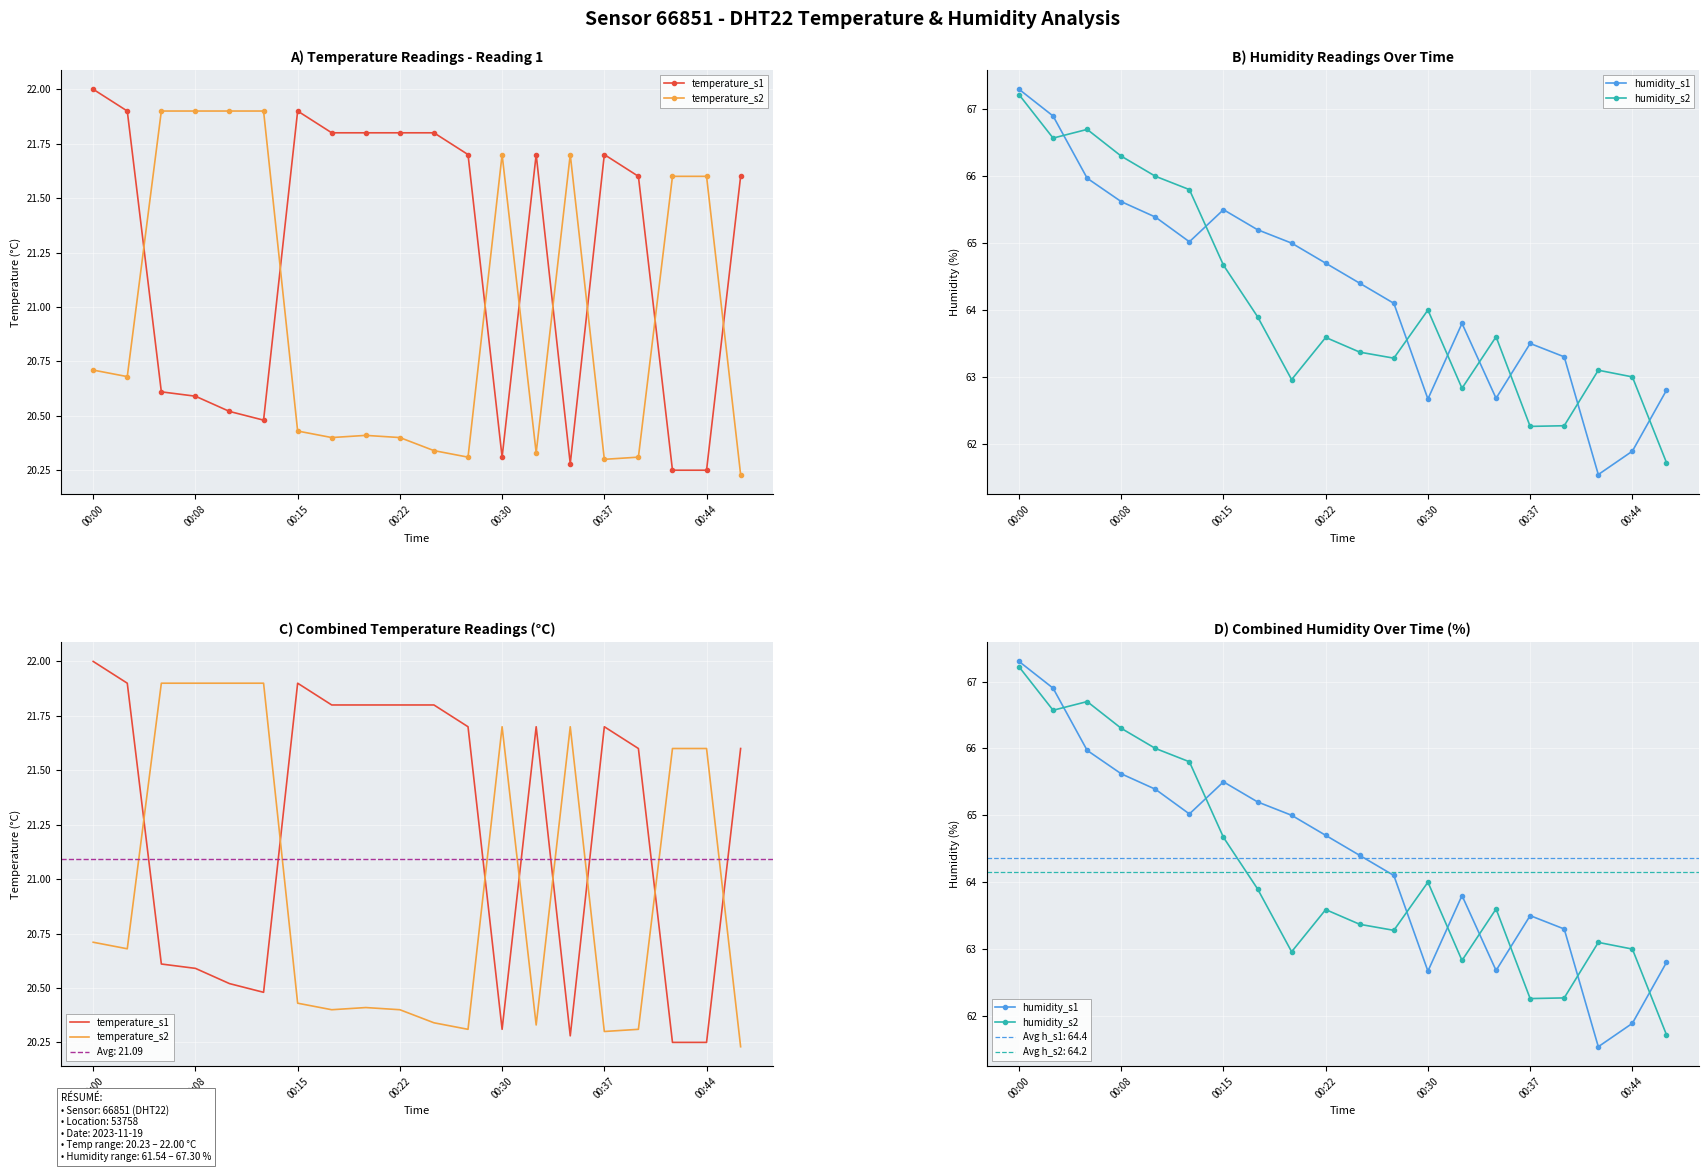

How many categories are shown in the chart?

20